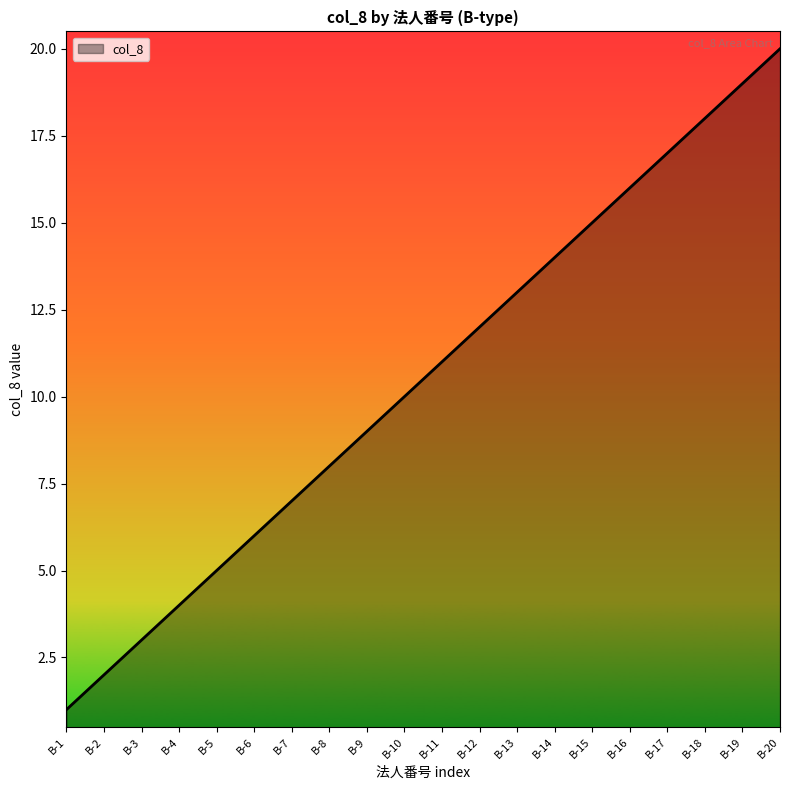

What is the minimum value shown in the chart?

1